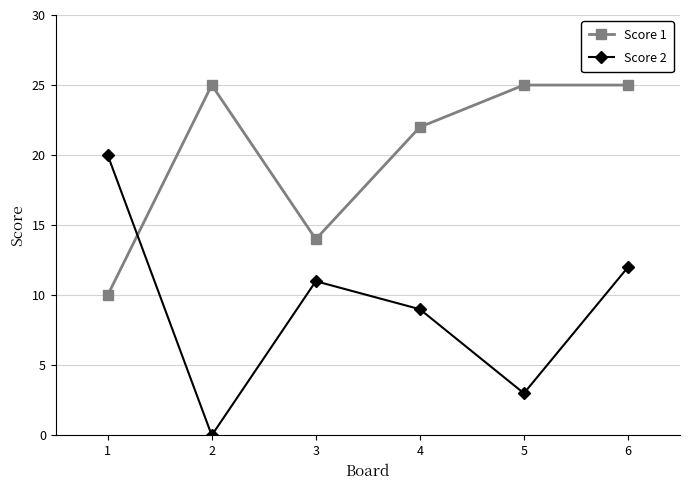

Is it true that Score 2 equals 20 at 1?

True